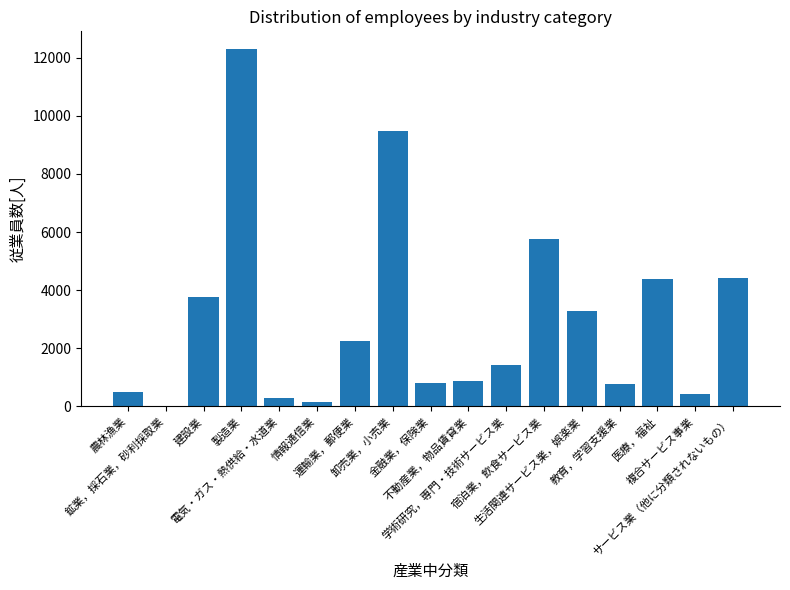

How many categories are shown in the chart?

17